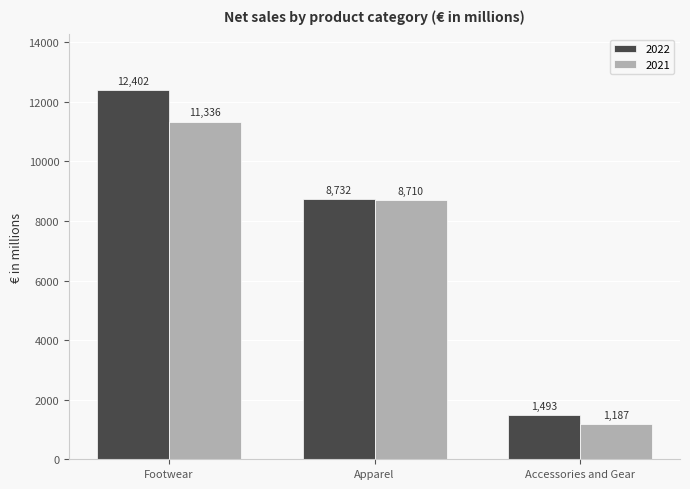

How many values in the 2021 series are below 8710?

1